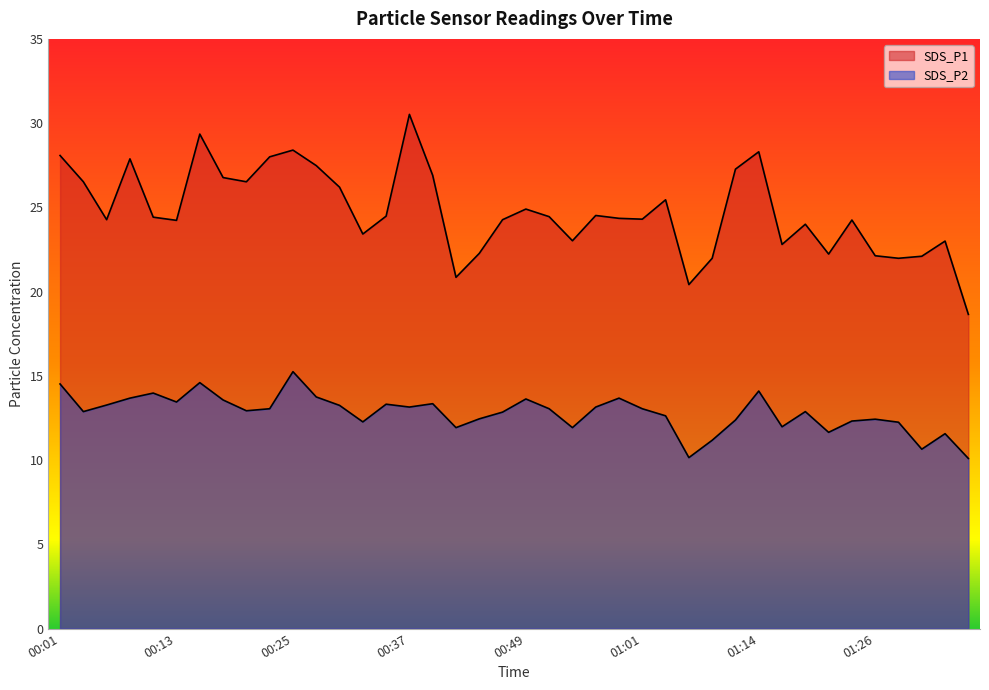

What is the label of the 1st point from the left?

00:01